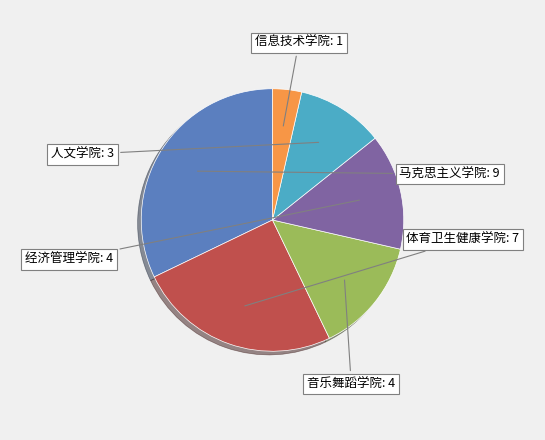

Is there any slice that represents more than half of the pie?

No